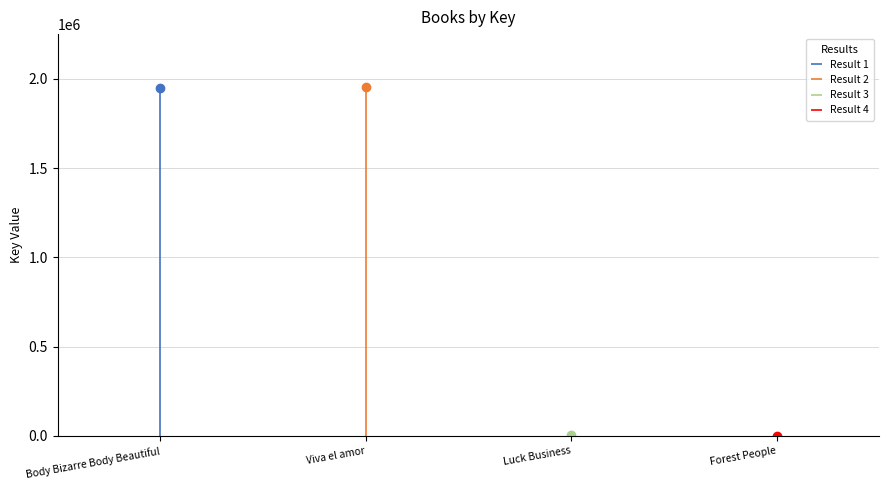

What is the minimum value shown in the chart?

410